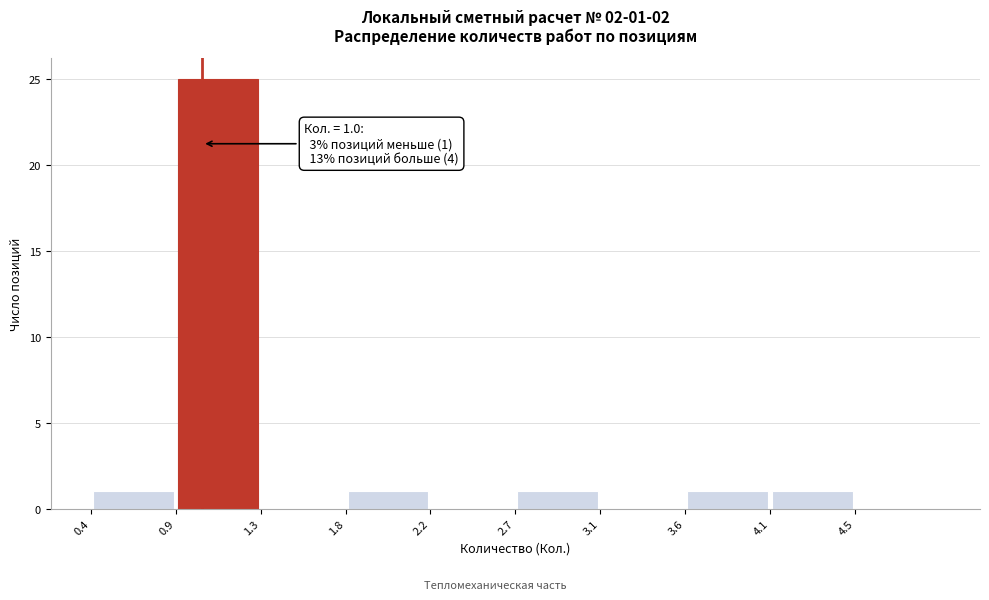

Which range on the x-axis has the tallest bar?

0.85 to 1.30